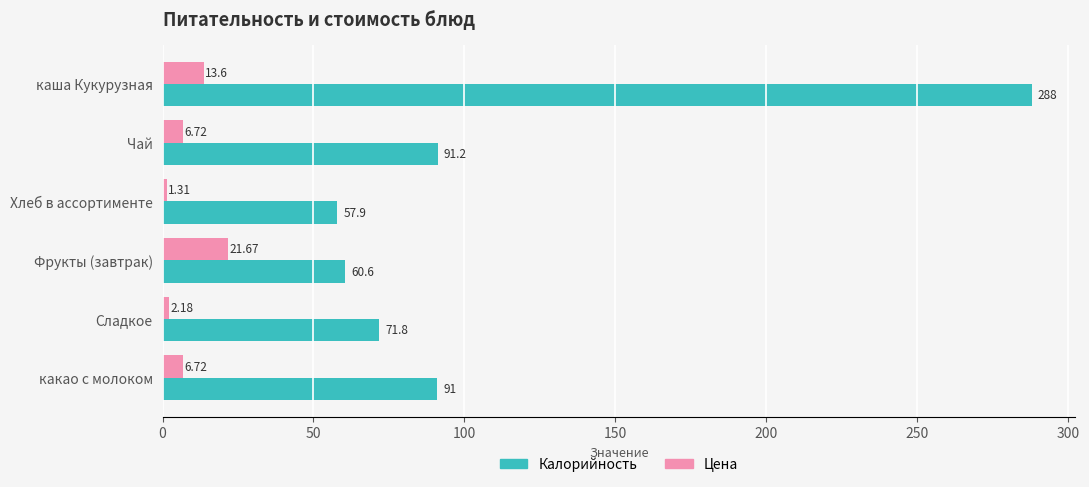

What is the sum of all Калорийность values?

660.5